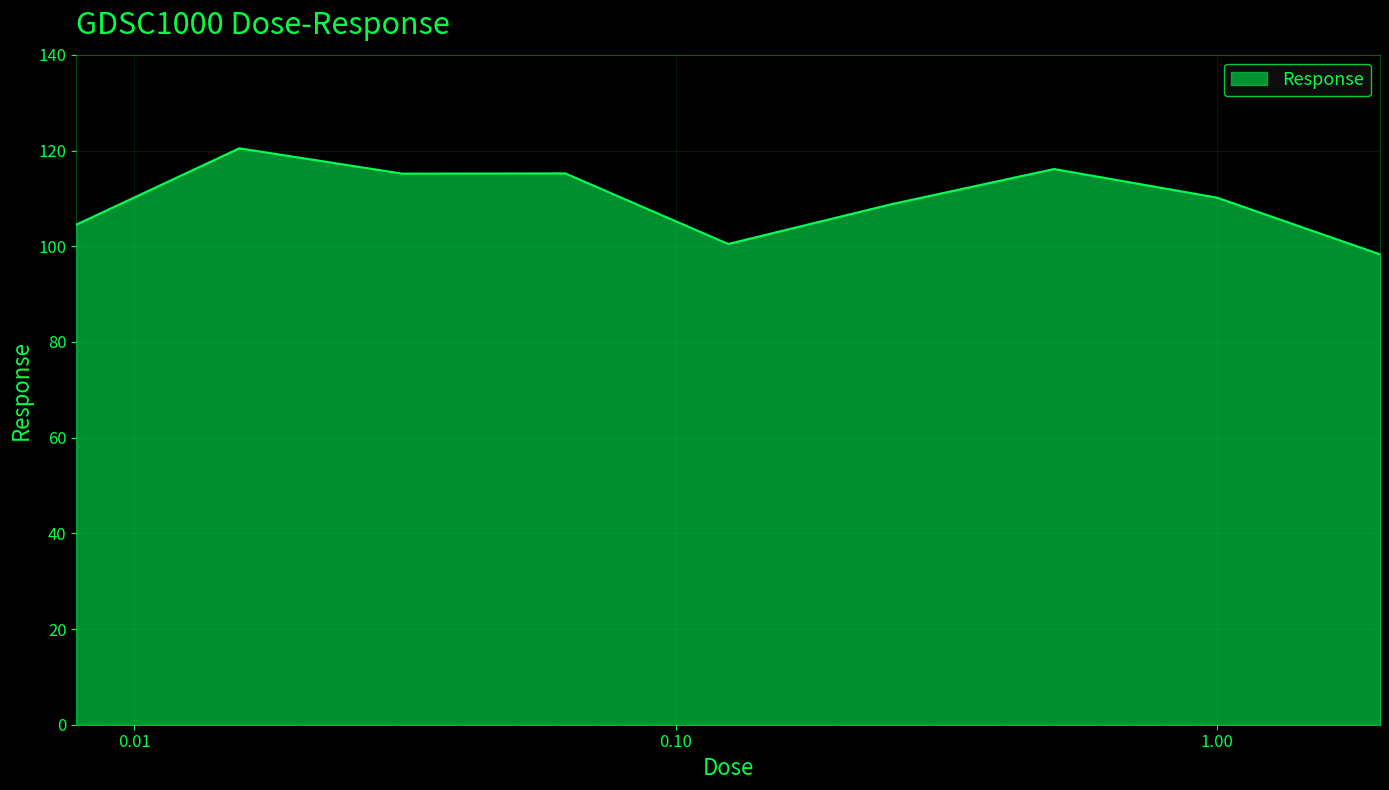

What is the maximum value shown in the chart?

120.5